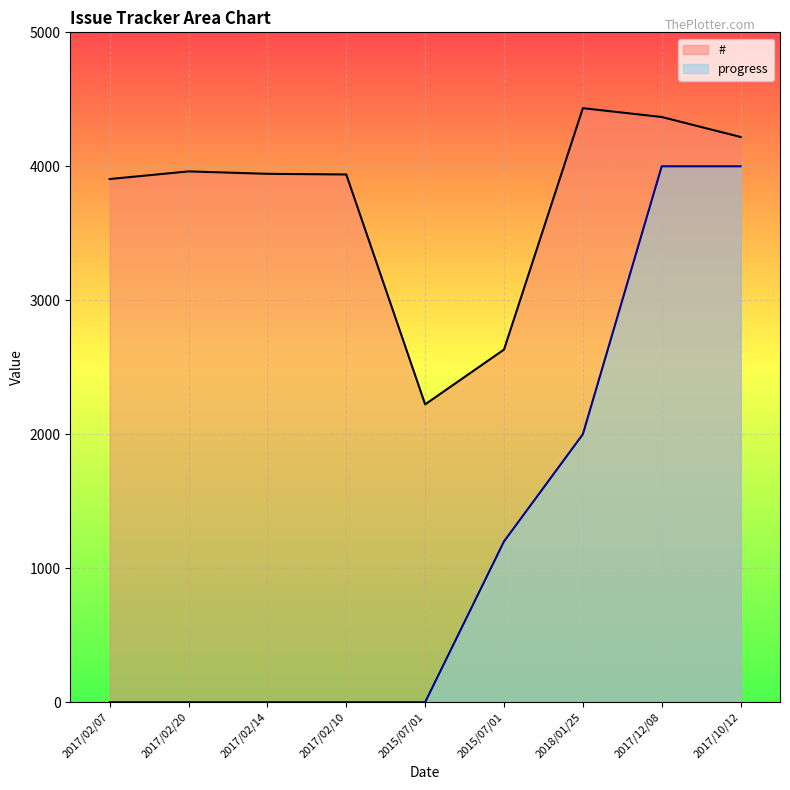

Between 2017/02/10 and 2017/12/08, which series saw the biggest shift?

progress